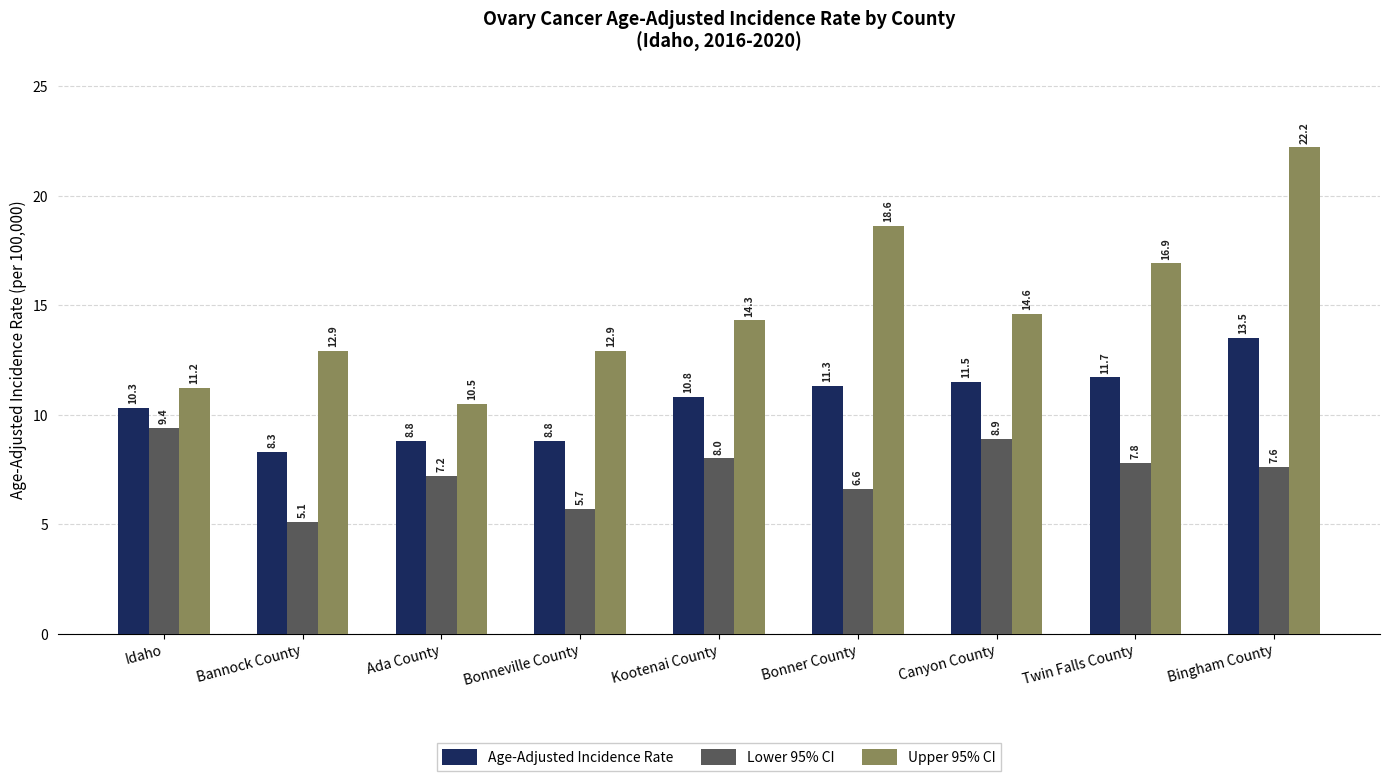

What is the difference between the Lower 95% CI values at Twin Falls County and Bonneville County?

2.1